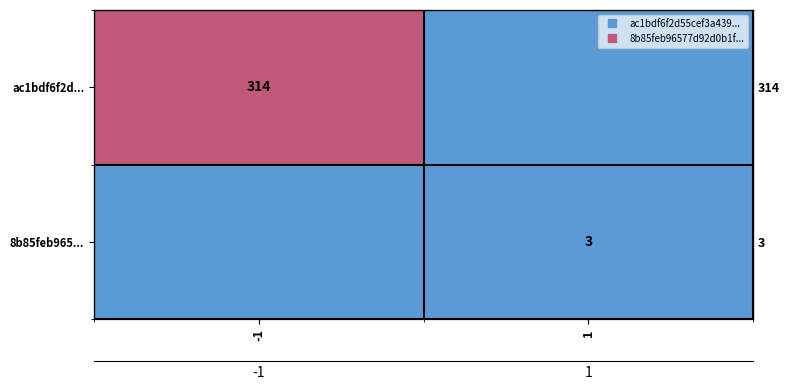

What is the sum of the 8b85feb965... values at 1 and -1?

3